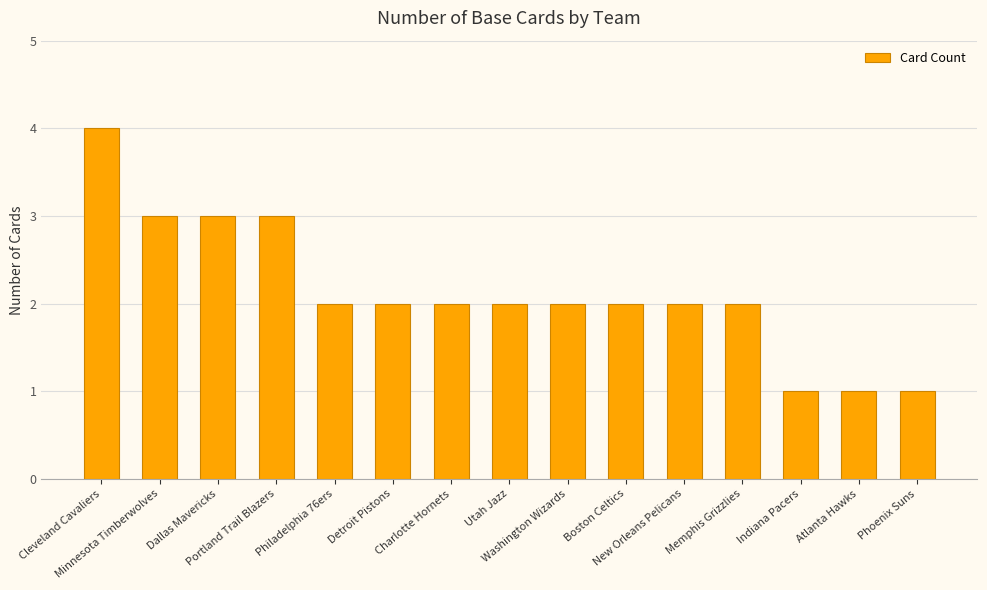

Reading right to left, list all the values displayed in this chart.

1	1	1	2	2	2	2	2	2	2	2	3	3	3	4